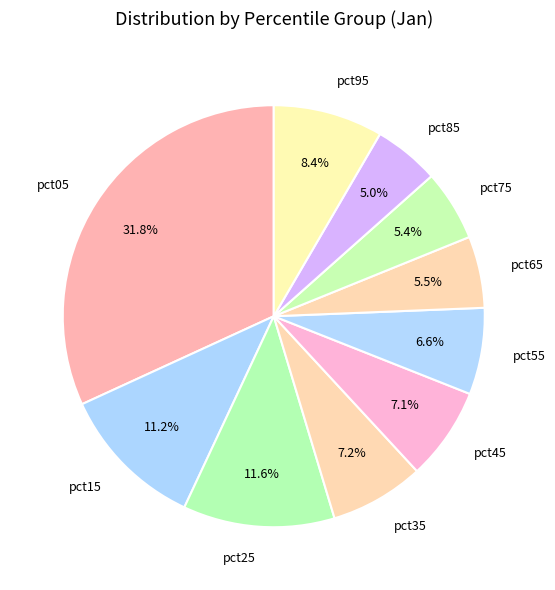

Is there any slice that represents more than half of the pie?

No